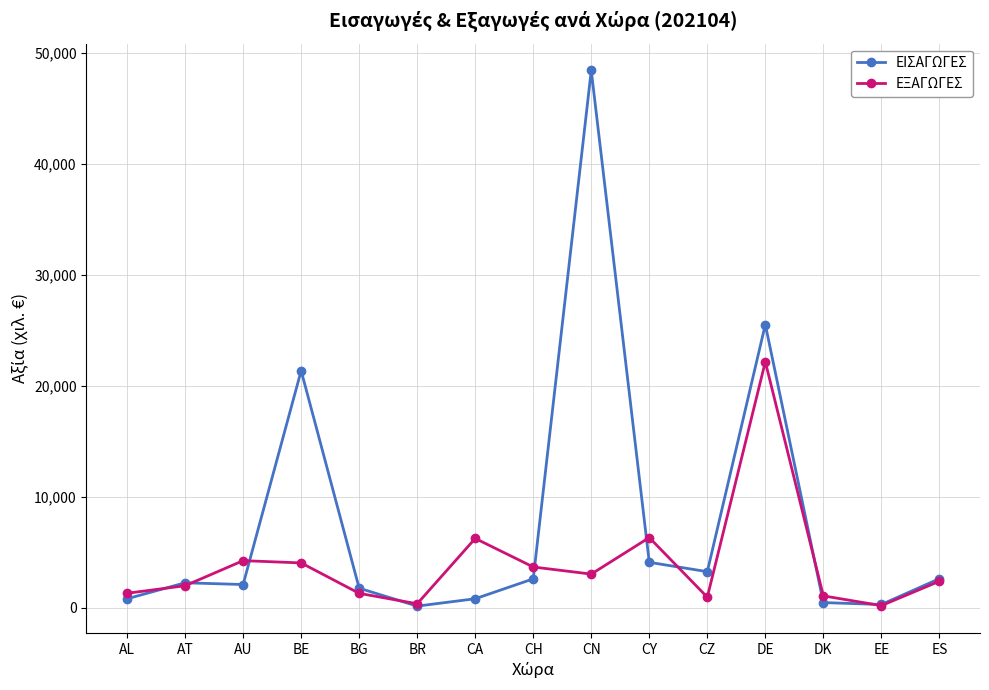

Which series changed the most between BE and BG?

ΕΙΣΑΓΩΓΕΣ